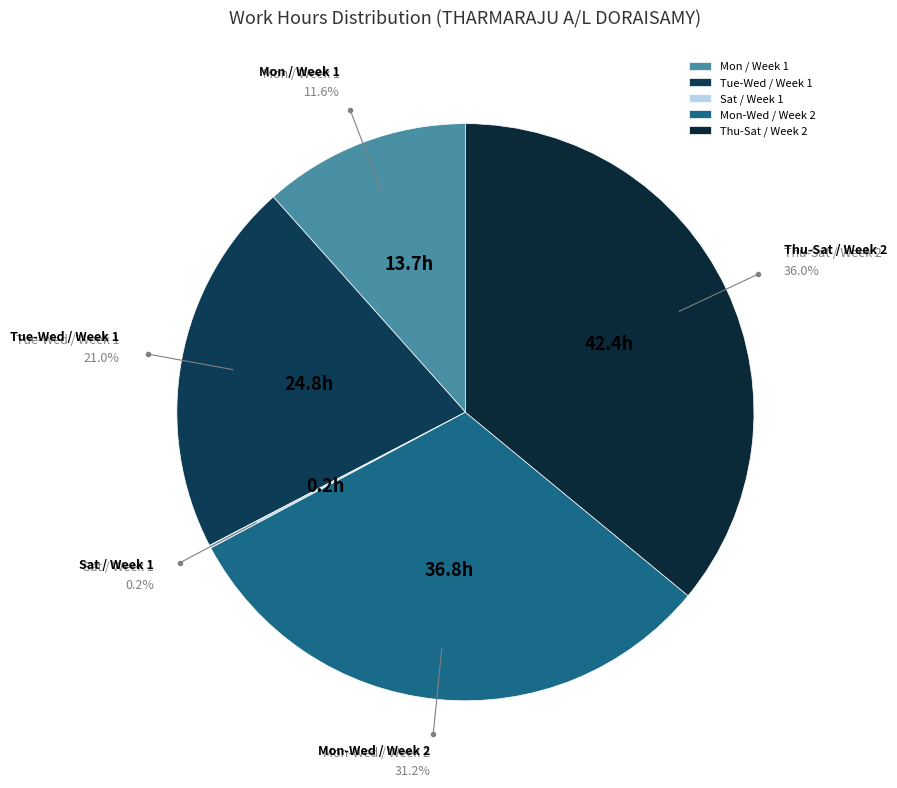

Which slice is the largest?

Thu-Sat / Week 2